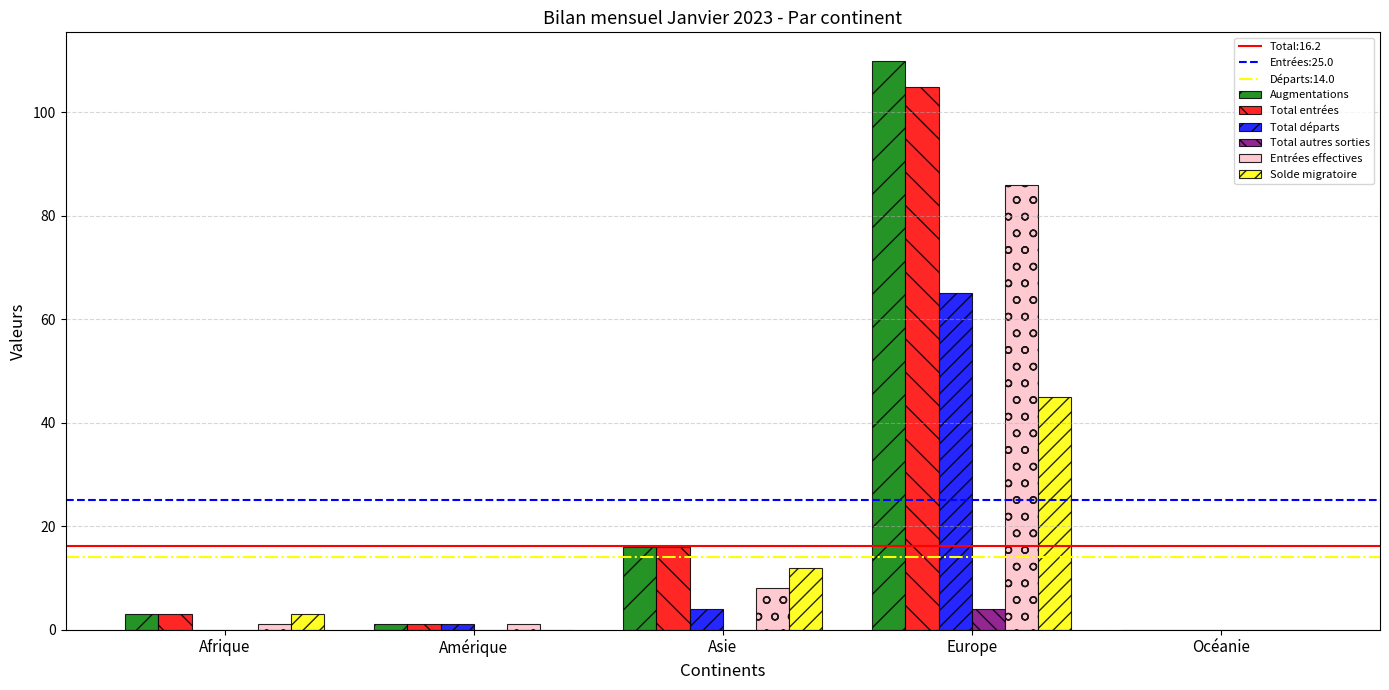

Reading right to left, list all the values displayed in this chart.

Augmentations: 0	110	16	1	3
Total entrées: 0	105	16	1	3
Total départs: 0	65	4	1	0
Total autres sorties: 0	4	0	0	0
Entrées effectives: 0	86	8	1	1
Solde migratoire: 0	45	12	0	3